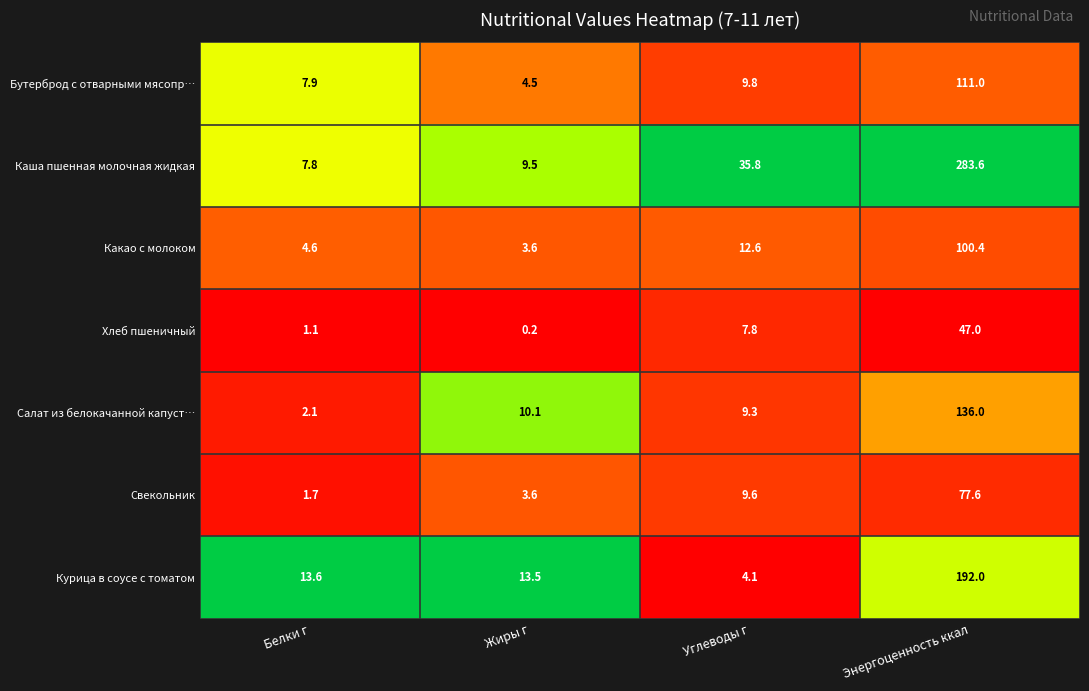

What is the difference between the second highest and minimum values in the Хлеб пшеничный series?

7.6